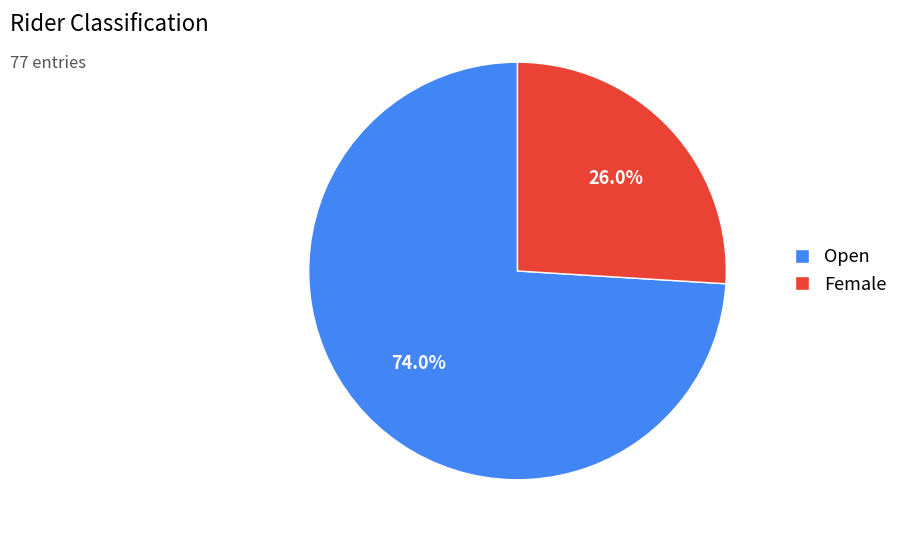

What is the smallest slice in the pie chart?

Female